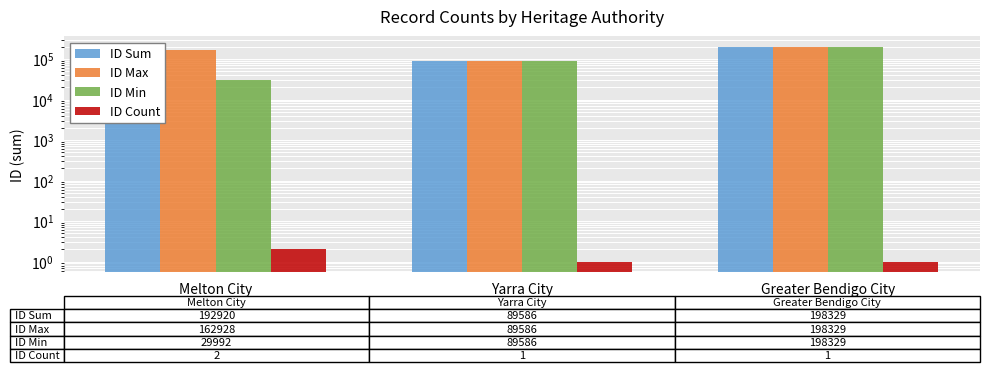

Count the number of categories in the chart.

3